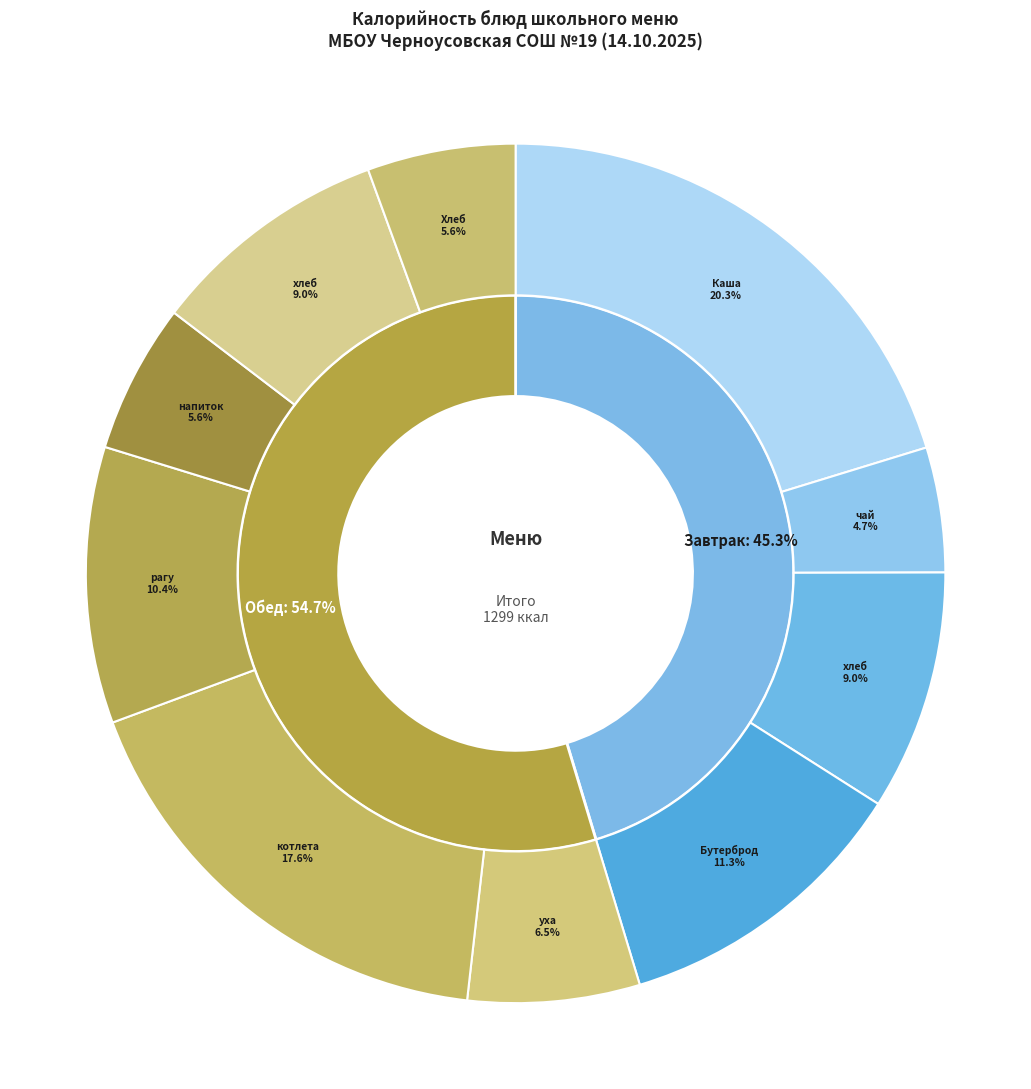

How many segments does this pie chart have?

10